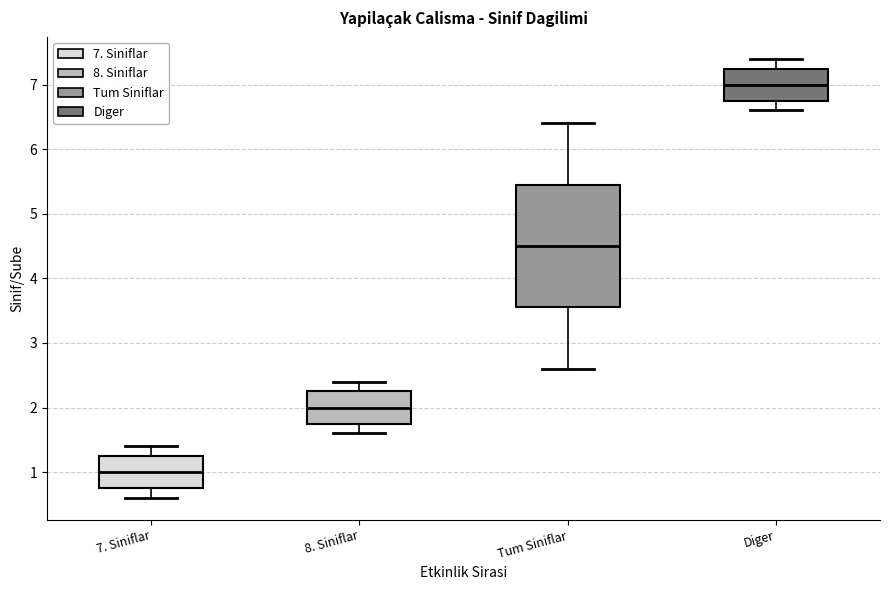

Where does the median line of the box for Tum Siniflar sit on the y-axis? The values are not printed on the chart, so give them approximately, as read against the axis.

4.5